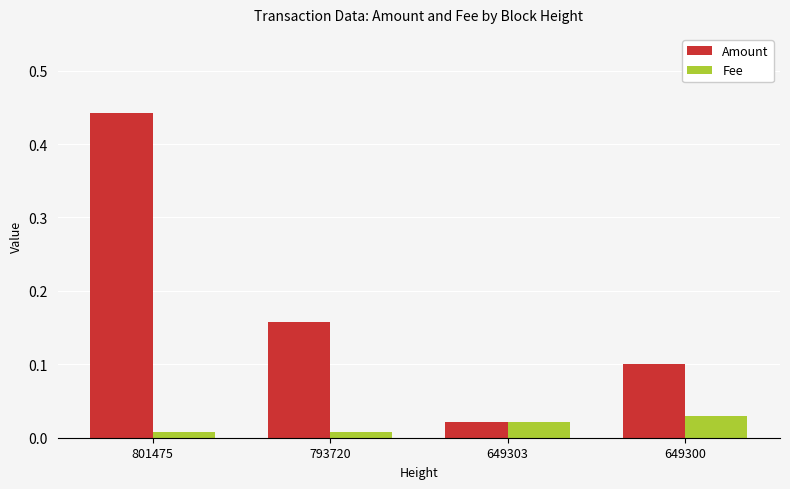

List the series in order of their overall mean, lowest first.

Fee, Amount